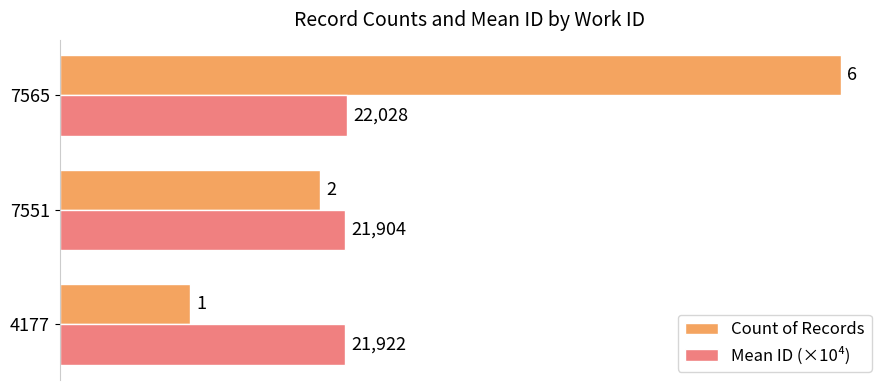

Which series has the widest spread of values?

Count of Records